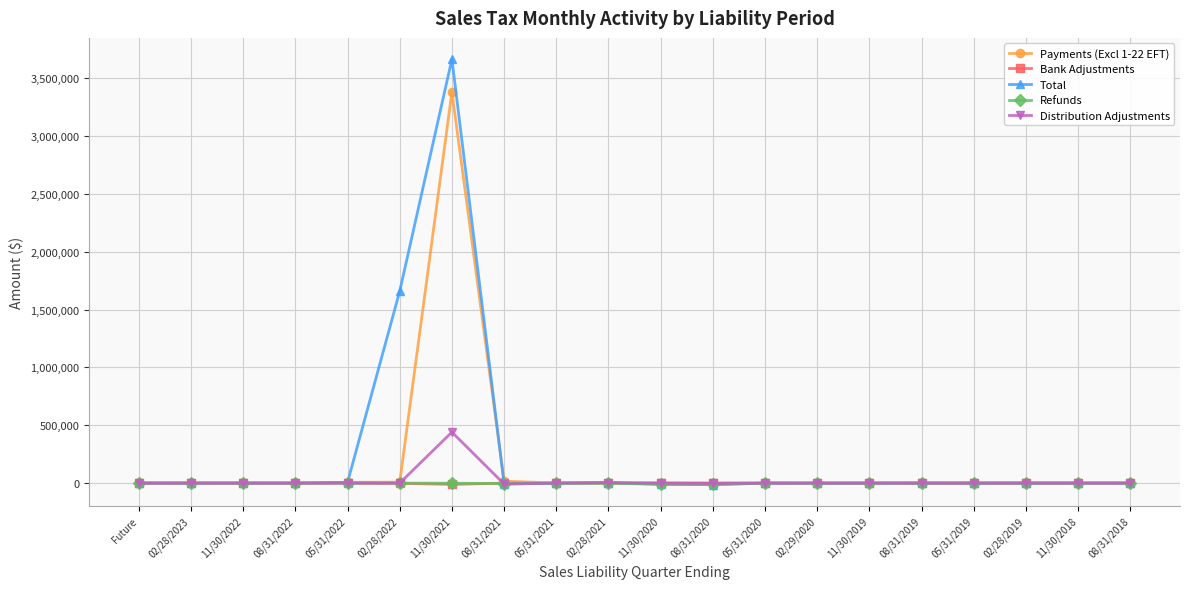

What is the label of the 7th point from the left?

11/30/2021